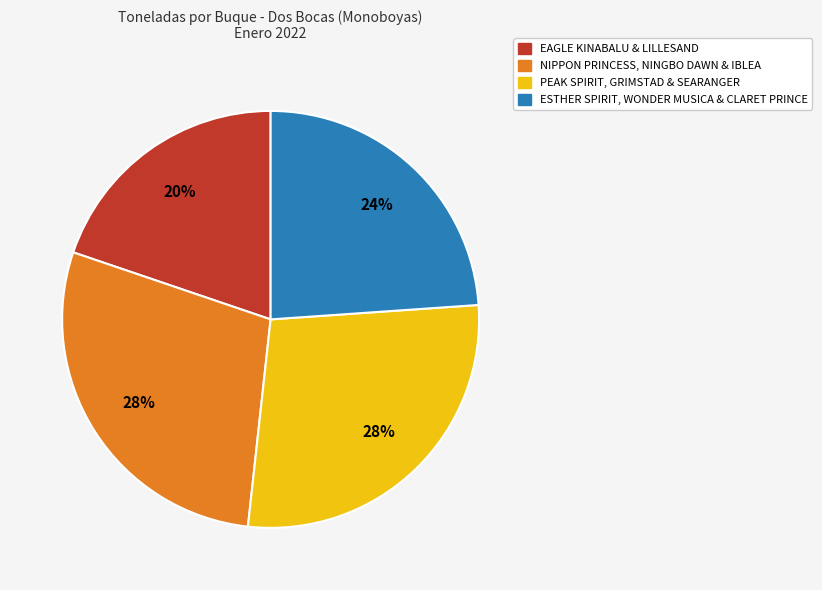

How many segments does this pie chart have?

4